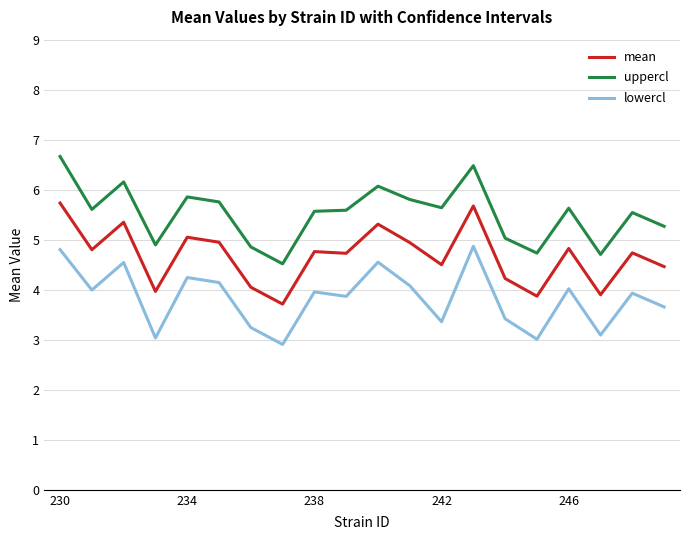

What is the average value of the lowercl series?

3.8